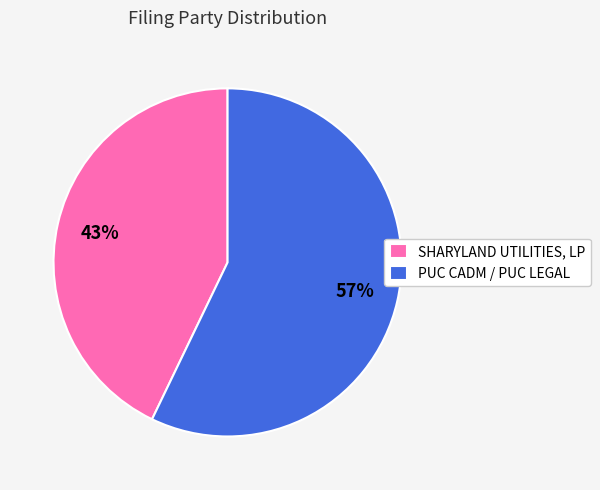

Which has a higher value, PUC CADM / PUC LEGAL or SHARYLAND UTILITIES, LP?

PUC CADM / PUC LEGAL